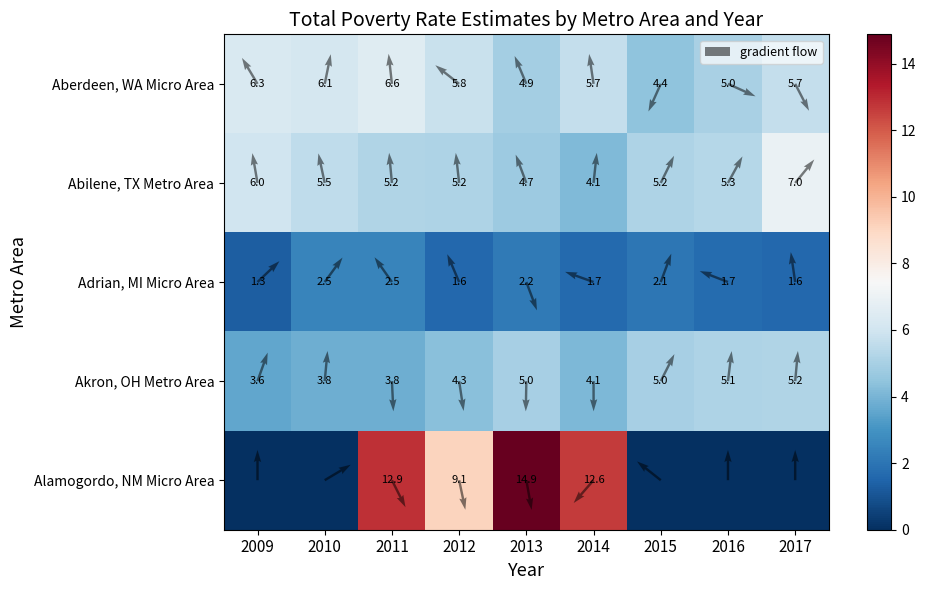

Rank the series at 2011 from lowest to highest value.

Adrian, MI Micro Area, Akron, OH Metro Area, Abilene, TX Metro Area, Aberdeen, WA Micro Area, Alamogordo, NM Micro Area